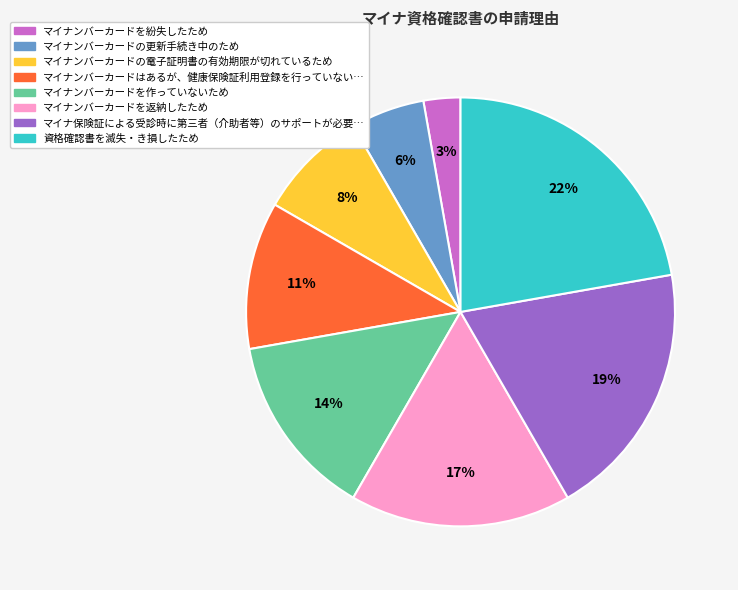

How many slices are in this pie chart?

8